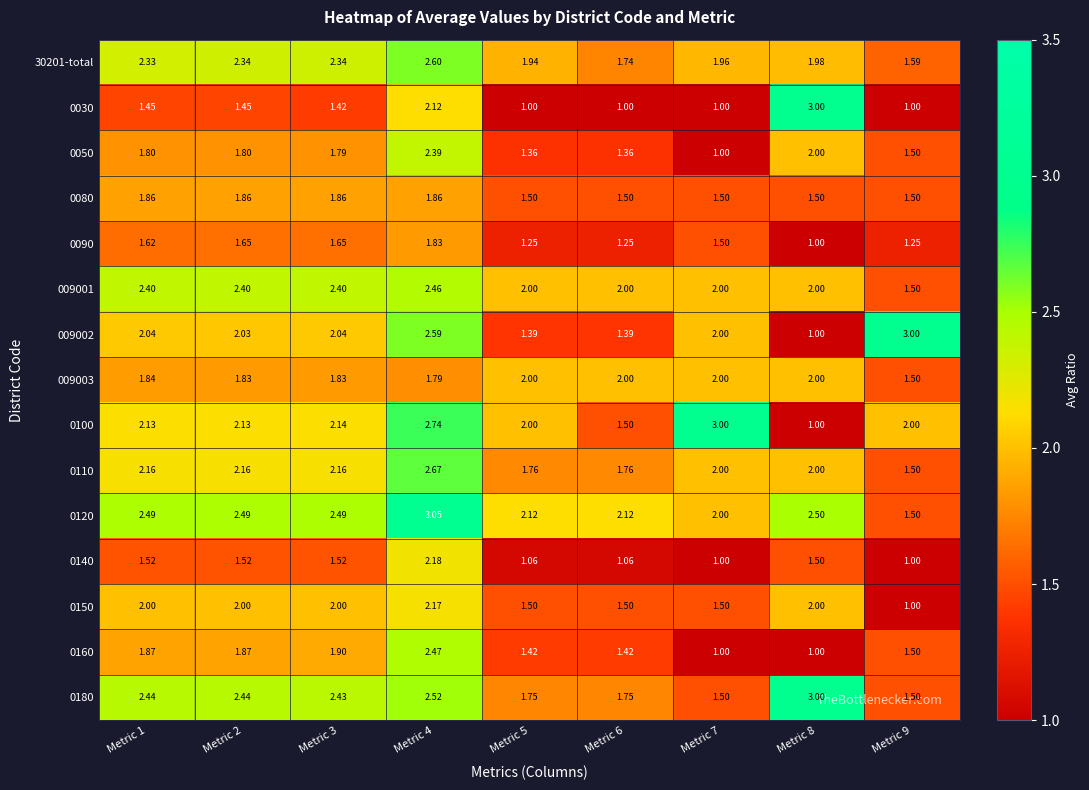

Is the value of 0100 at Metric 2 greater than the value of 0090 at Metric 6?

Yes